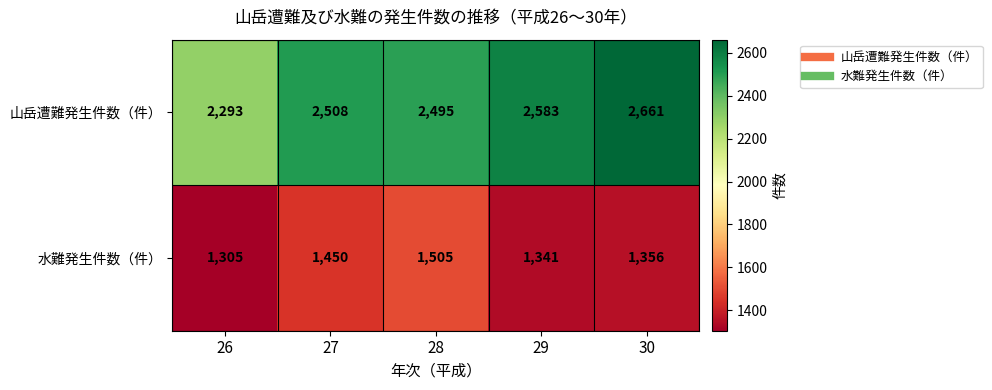

What is the sum of the 山岳遭難発生件数（件） values at 26 and 29?

4876